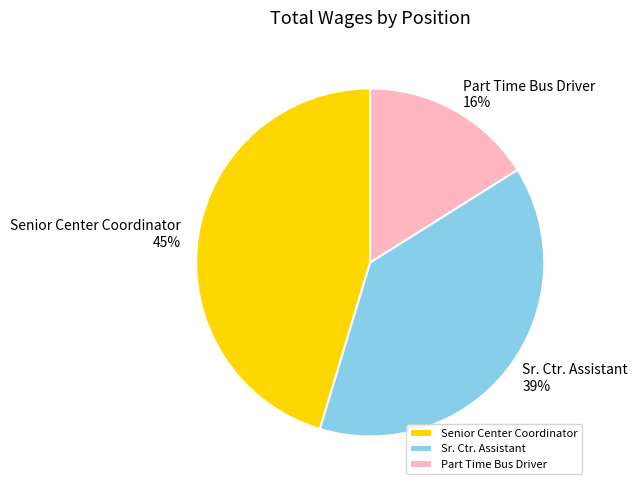

Which has a higher value, Part Time Bus Driver or Sr. Ctr. Assistant?

Sr. Ctr. Assistant